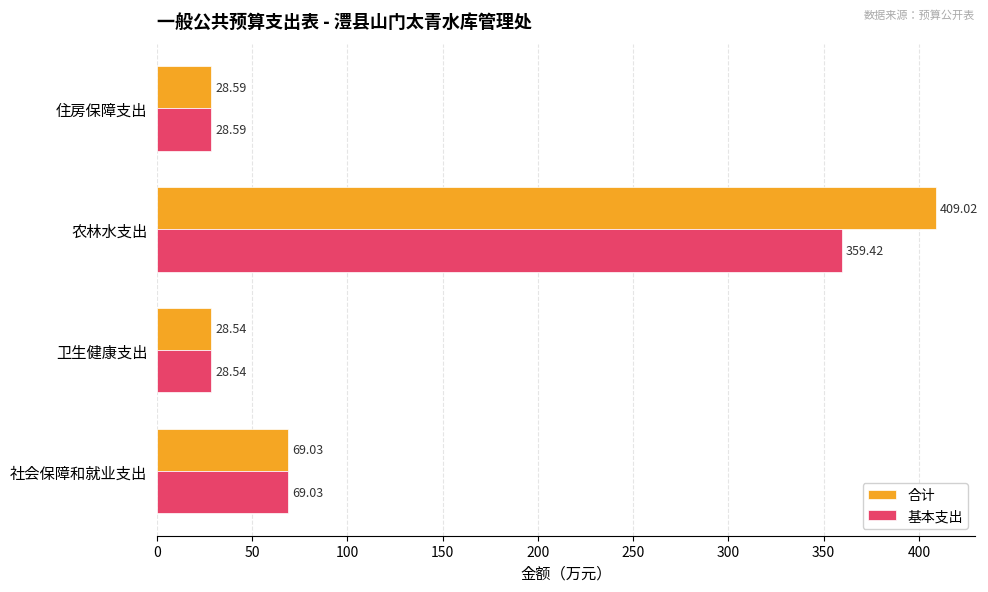

How many series are shown in this chart?

2